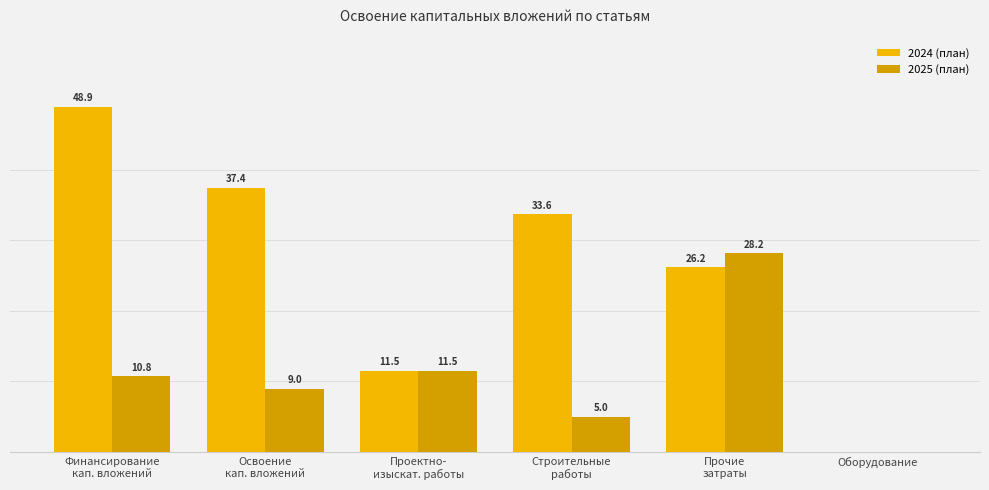

What are all the series names shown in the legend?

2024 (план), 2025 (план)